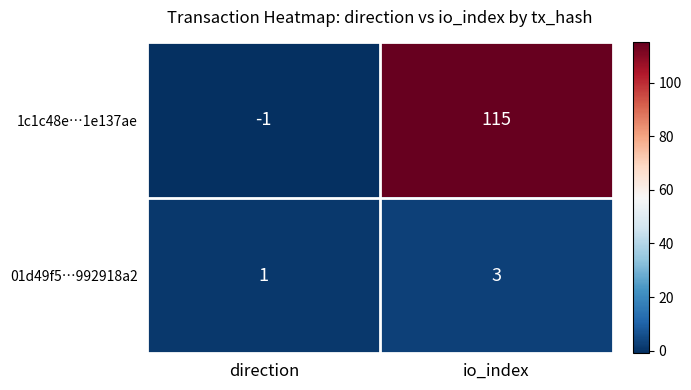

What is the total value across all series at io_index?

118